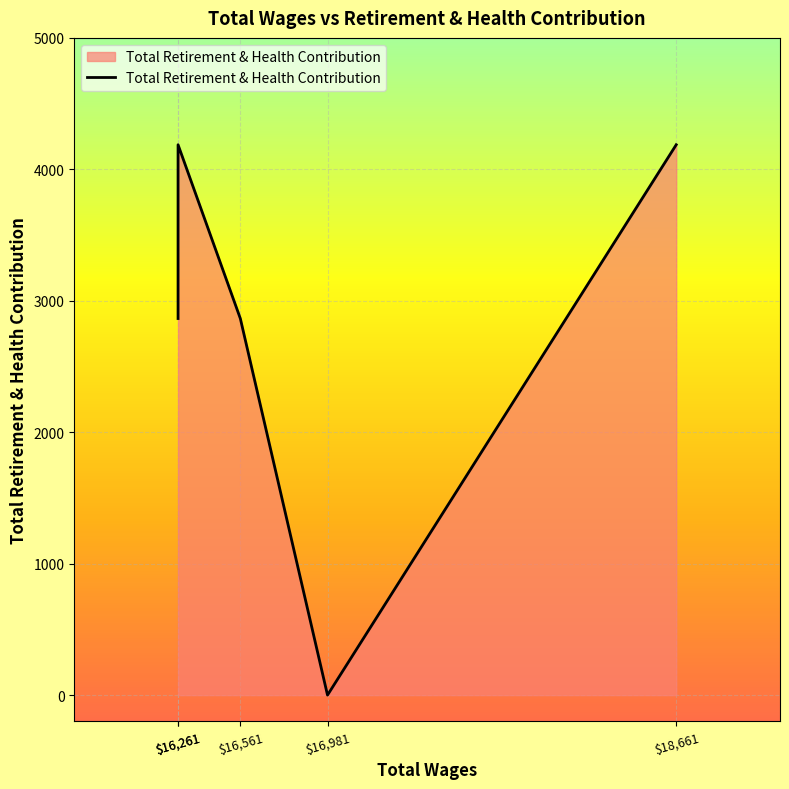

The value at $16,261 is 1509. True or false?

False